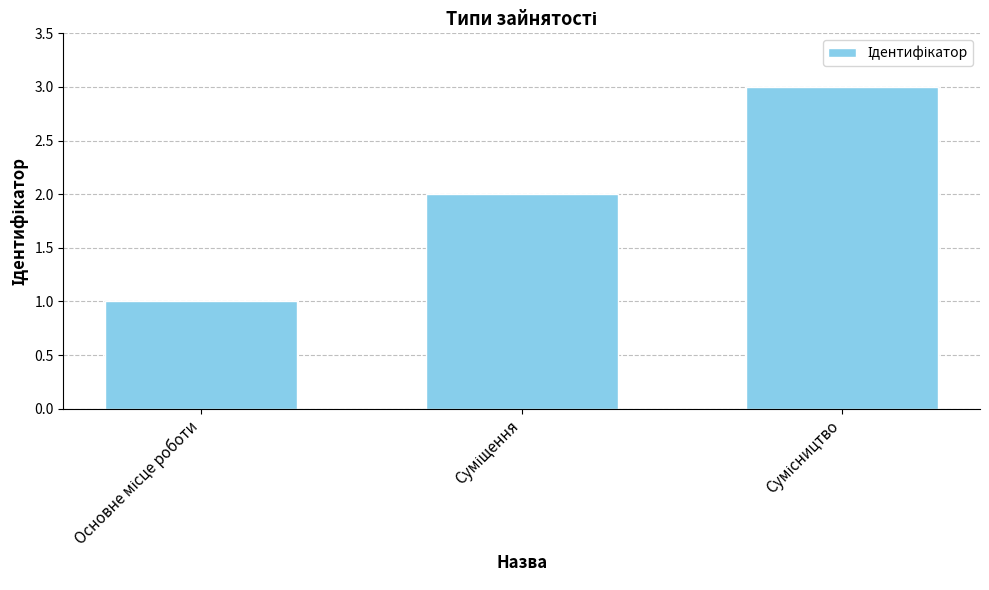

What is the sum of all values?

6